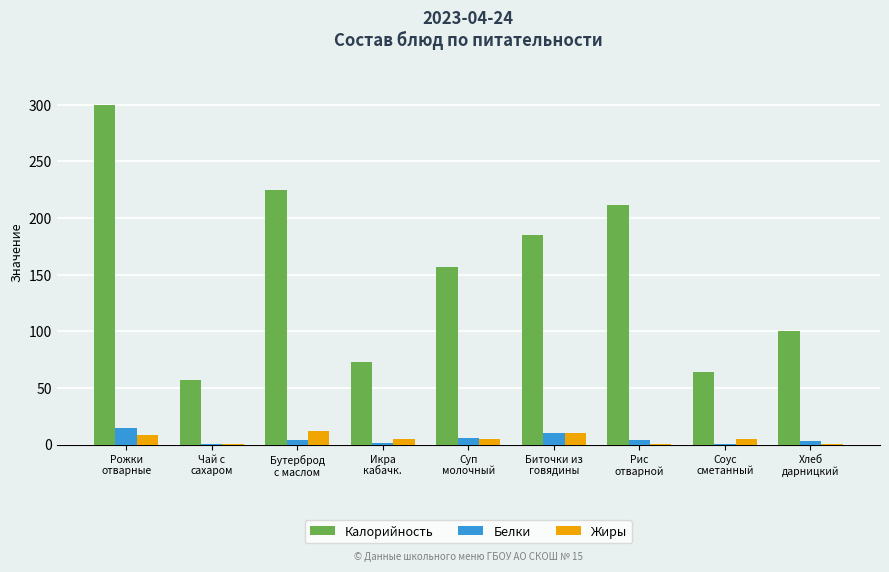

What is the maximum value shown in the chart?

300.0